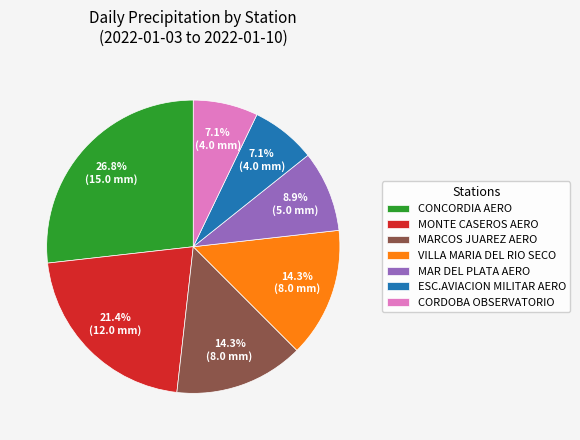

Does CORDOBA OBSERVATORIO represent more than half of the total?

No